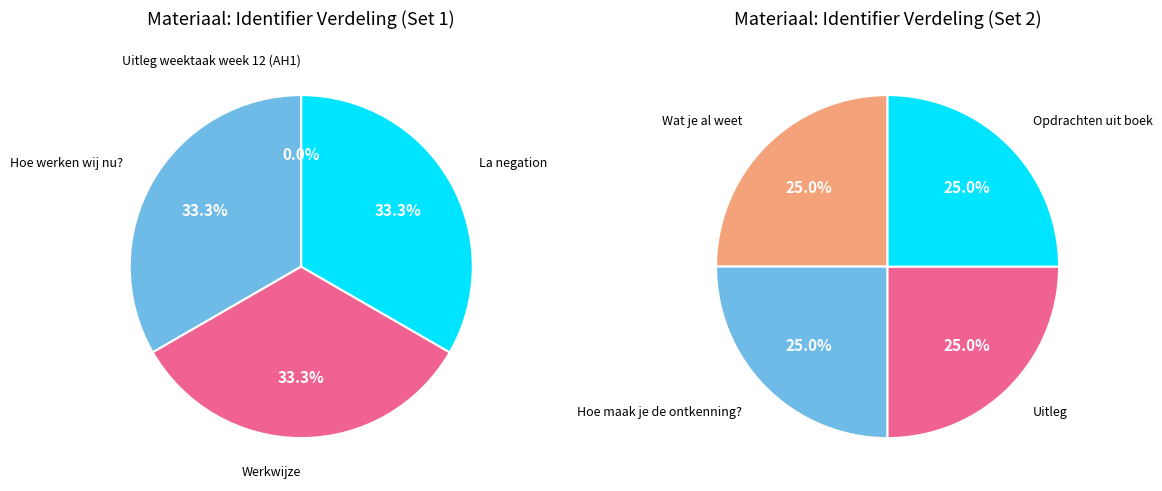

Is there any slice that represents more than half of the pie?

No